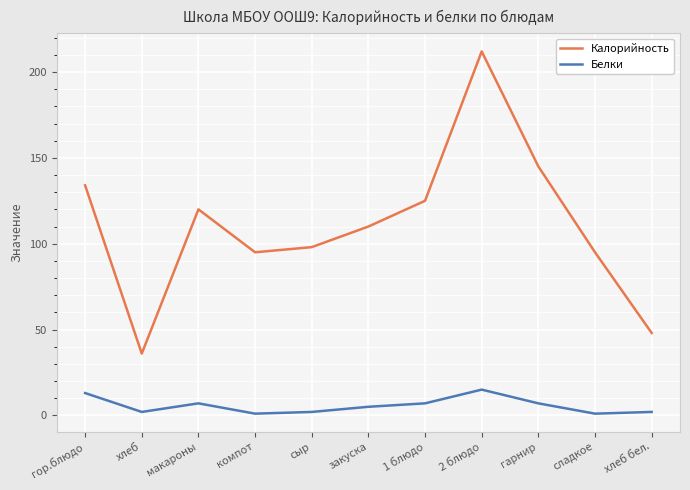

The Калорийность series shows 130 at компот. True or false?

False